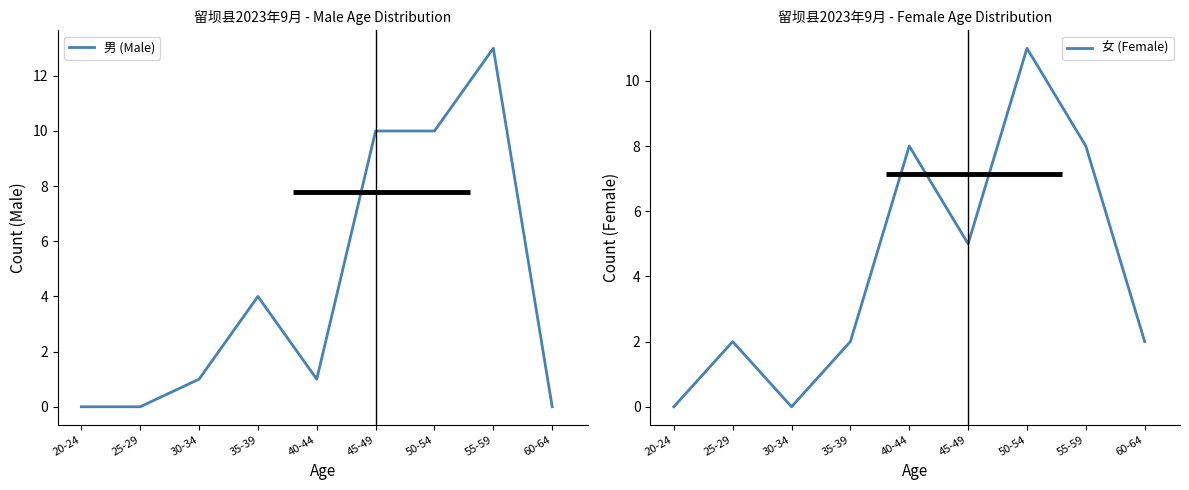

After their last crossing, which series has the higher values: 女 (Female) or 男 (Male)?

女 (Female)